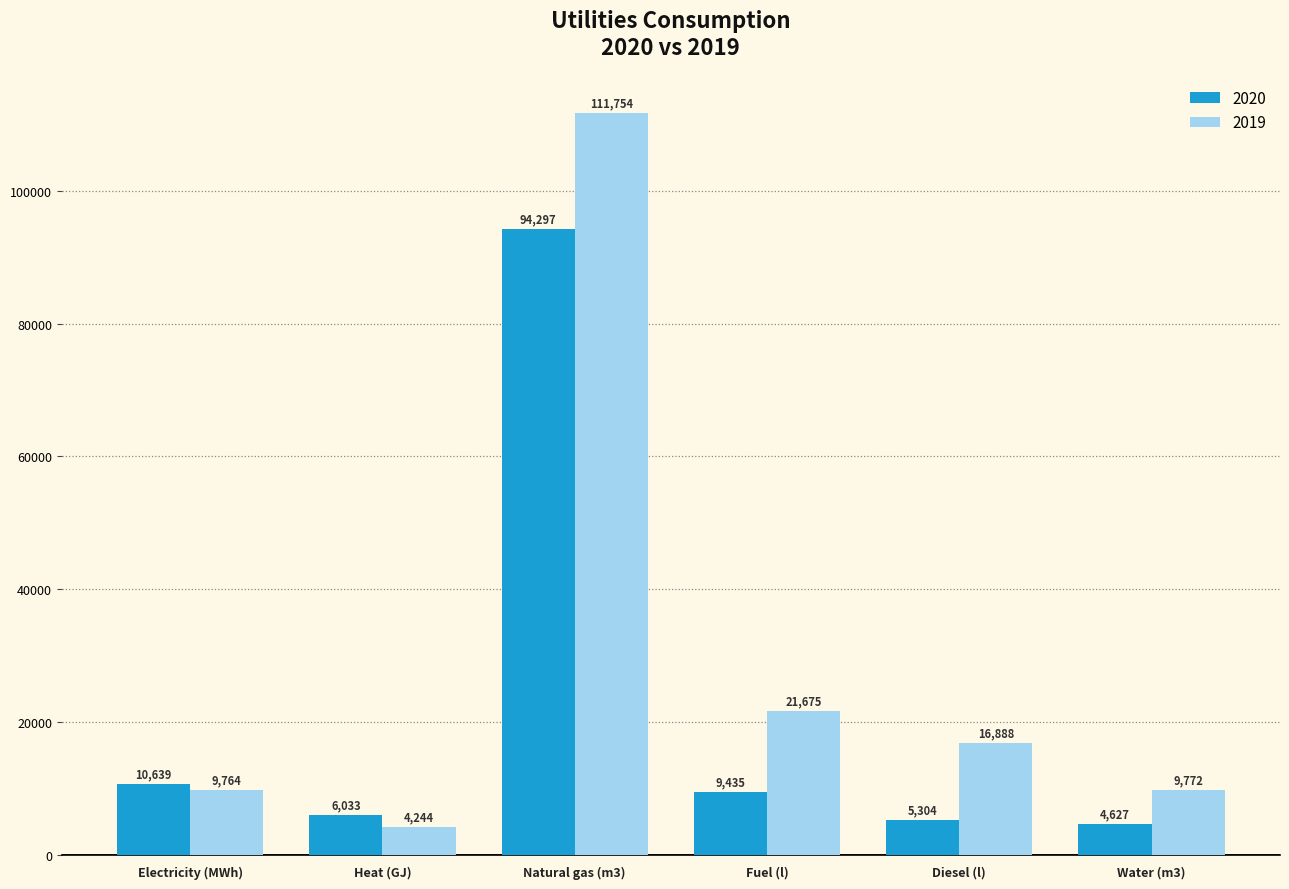

What is the difference between the 2020 values at Heat (GJ) and Fuel (l)?

3402.3